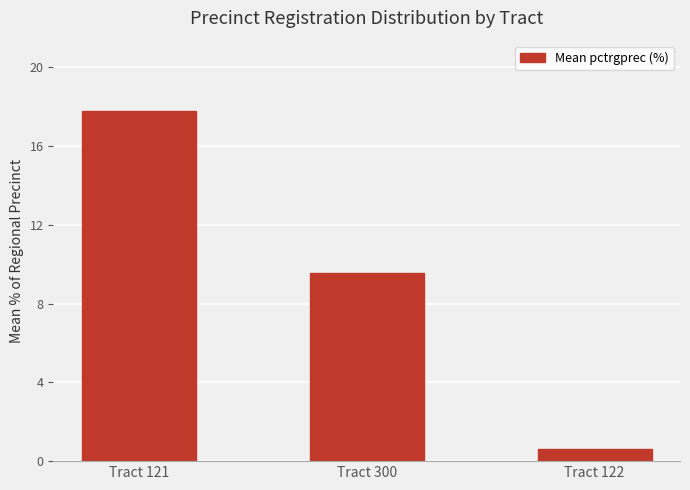

What is the approximate value at Tract 122?

0.6